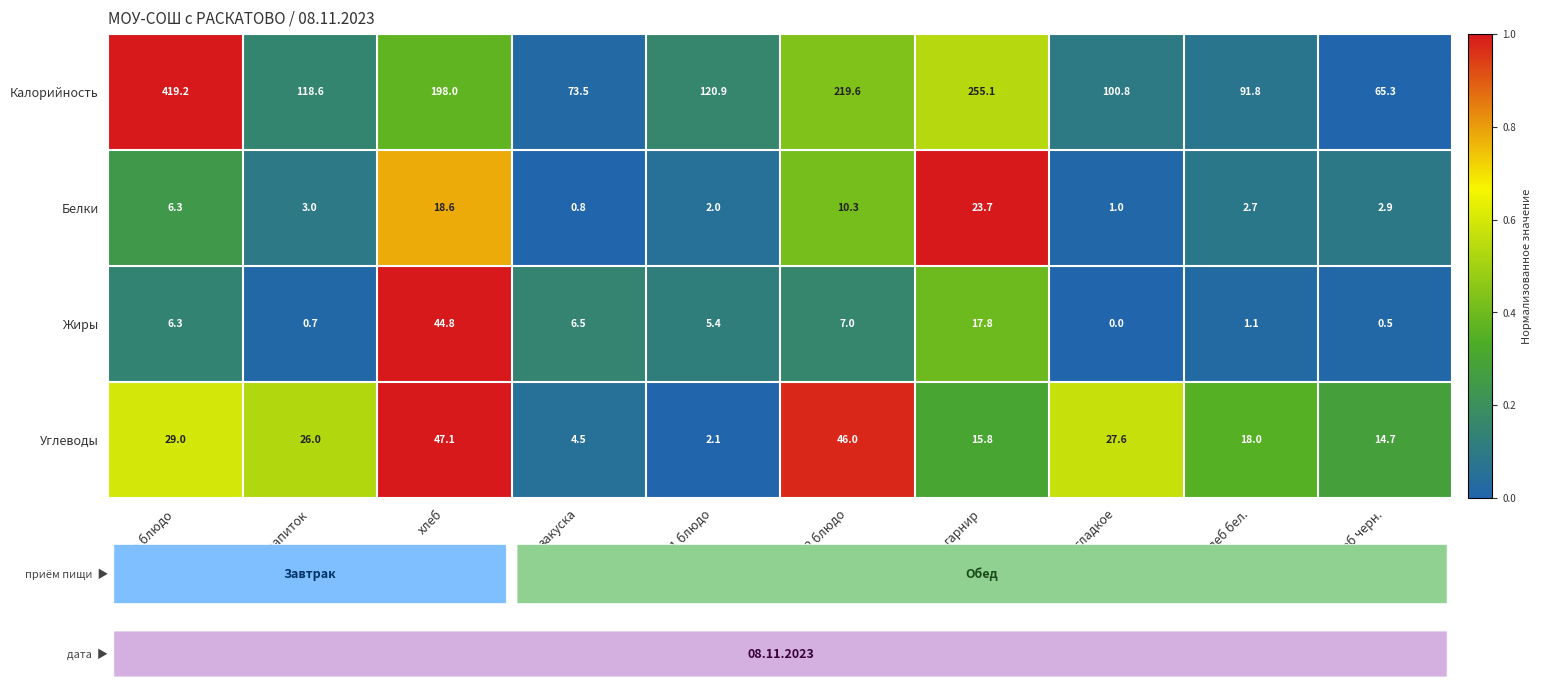

What is the difference between the second highest and minimum values in the Жиры series?

17.8